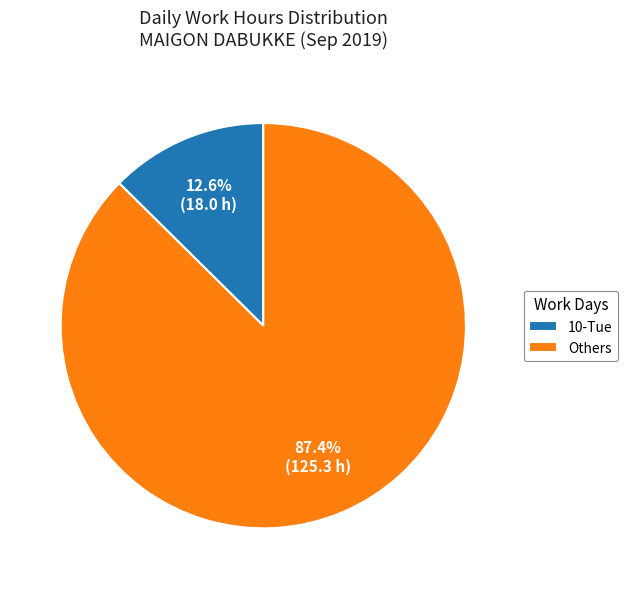

To the nearest percent, what is the average slice percentage?

50%